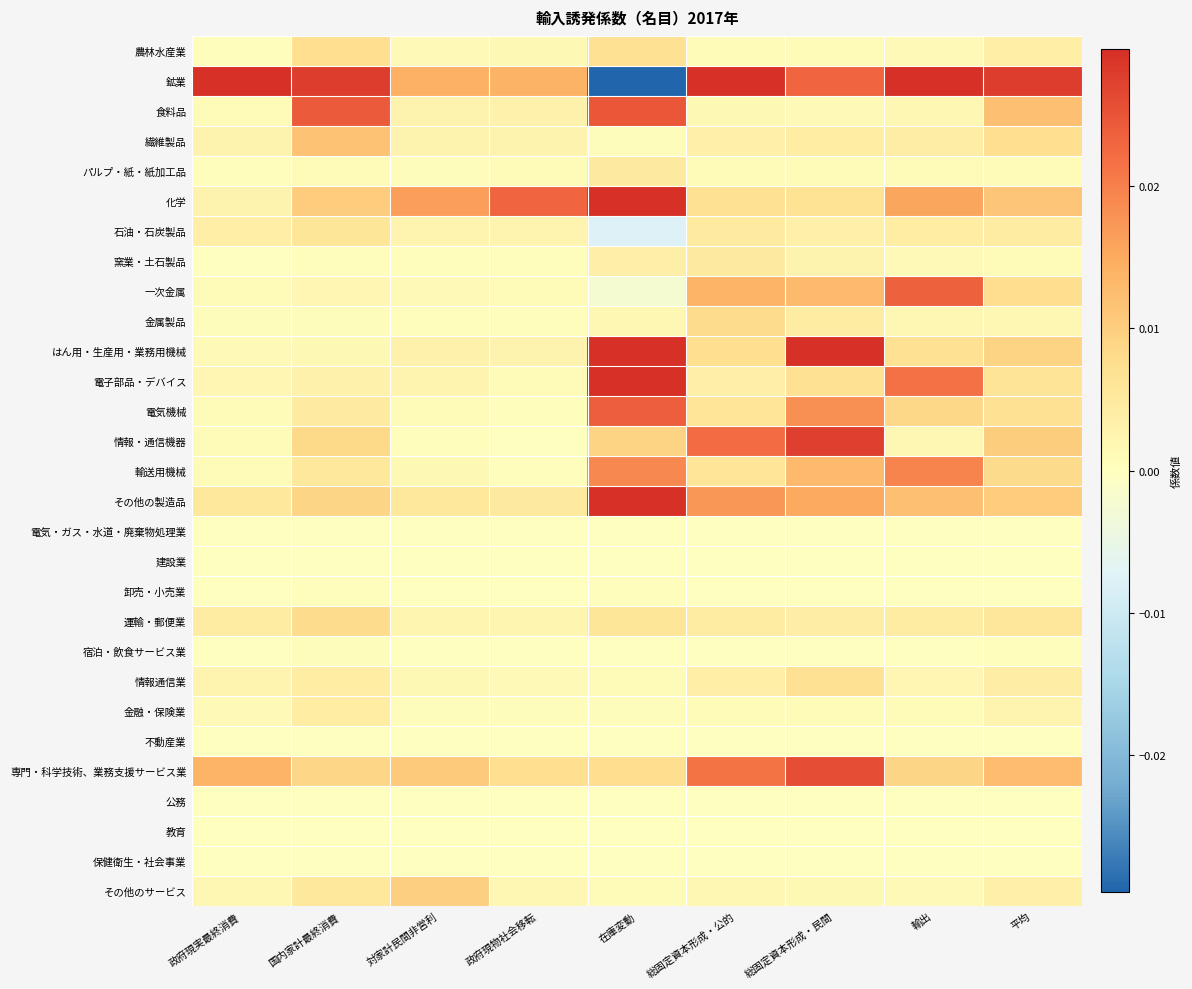

Which has a higher value, 政府現実最終消費 or 対家計民間非営利?

対家計民間非営利